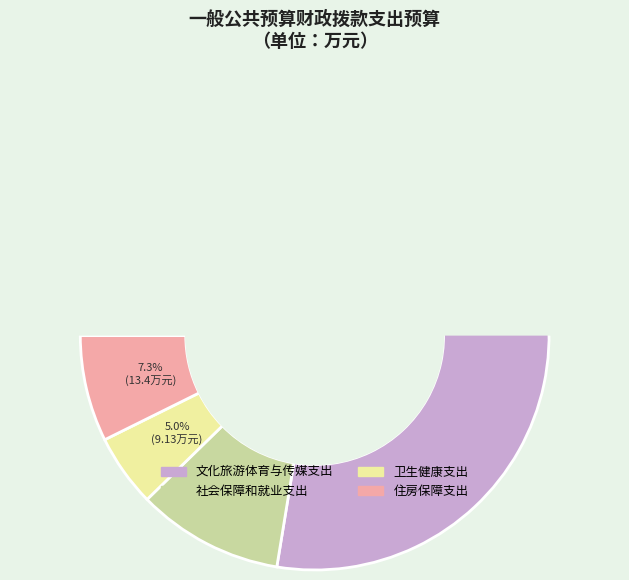

Does 卫生健康支出 account for over 50% of the chart?

No